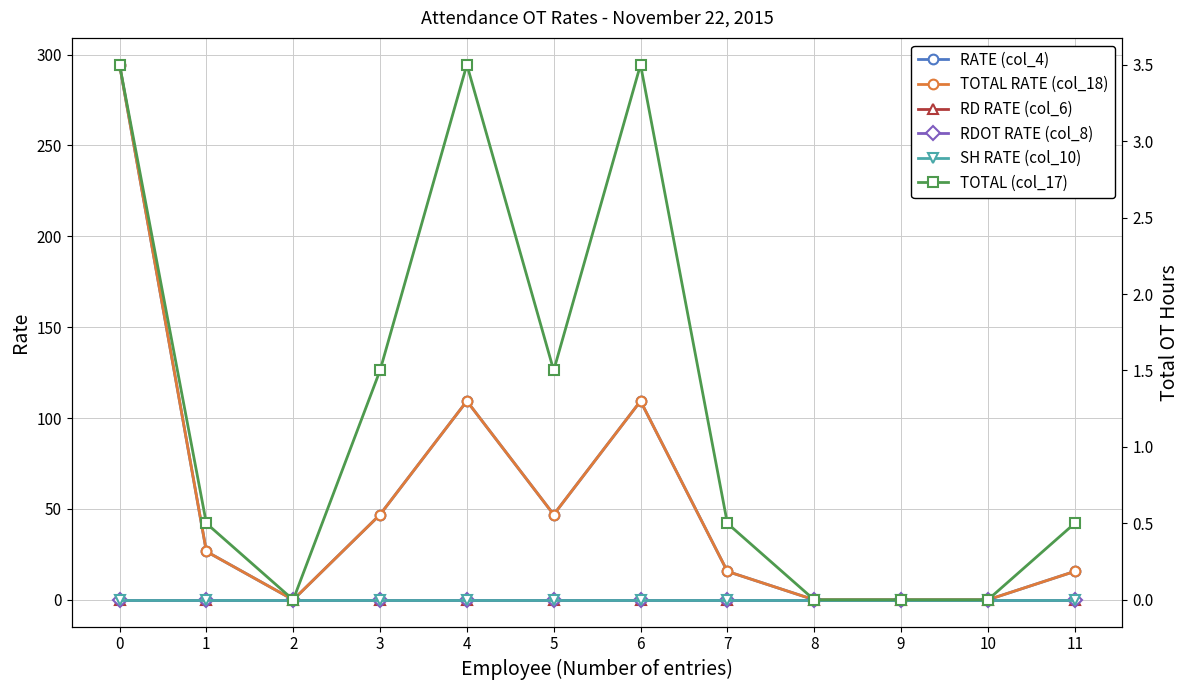

Rank the series at 4 from lowest to highest value.

RD RATE (col_6), RDOT RATE (col_8), SH RATE (col_10), TOTAL (col_17), RATE (col_4), TOTAL RATE (col_18)